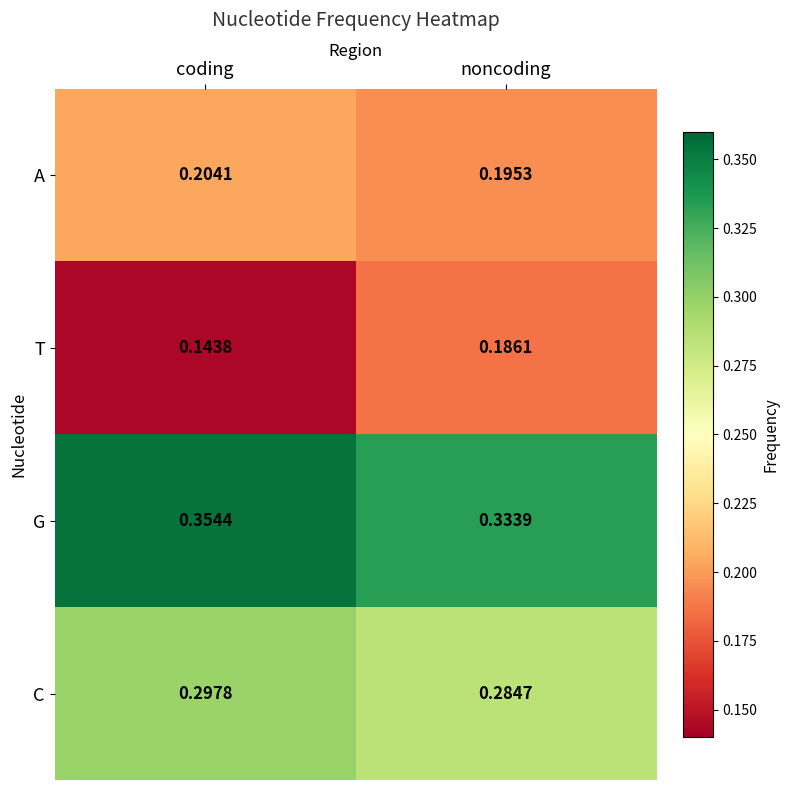

How many data points does each series have?

2